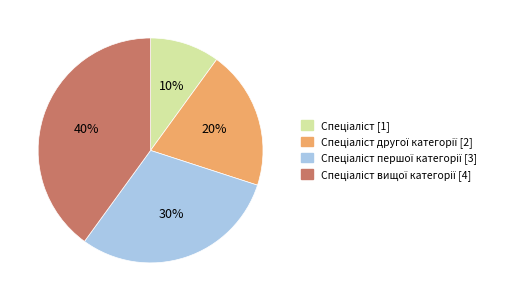

To the nearest percent, what is the average slice percentage?

25%